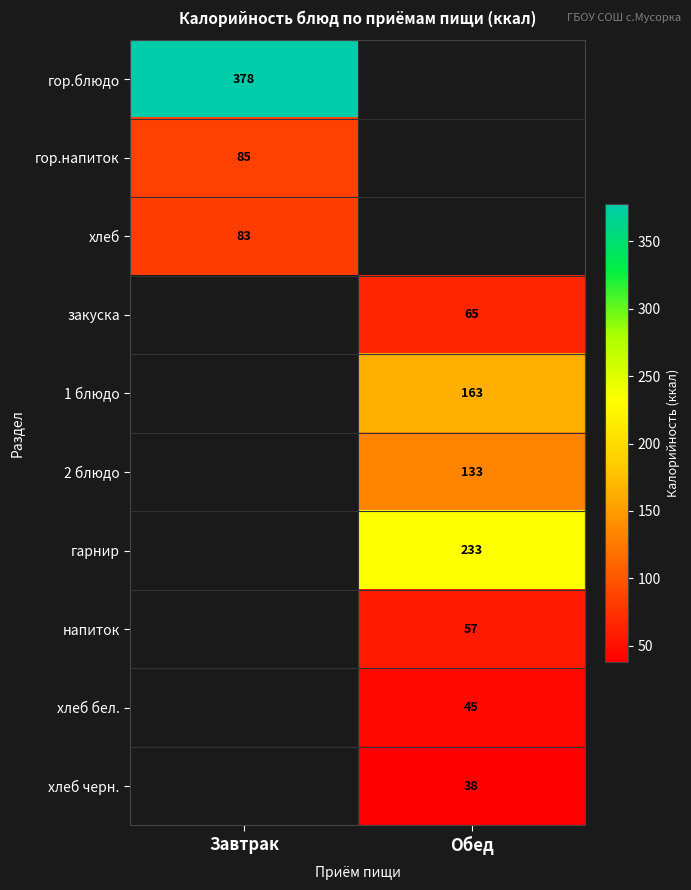

Is it true that гор.напиток equals 85 at Завтрак?

True